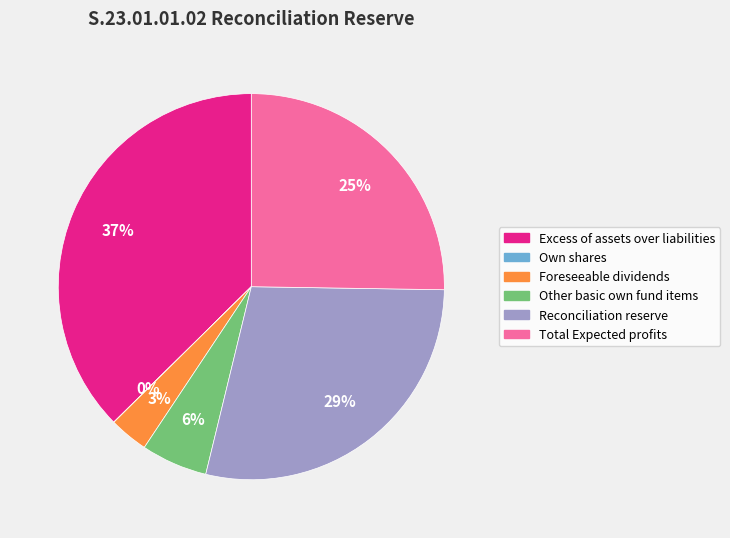

Which category has the biggest portion of the pie?

Excess of assets over liabilities